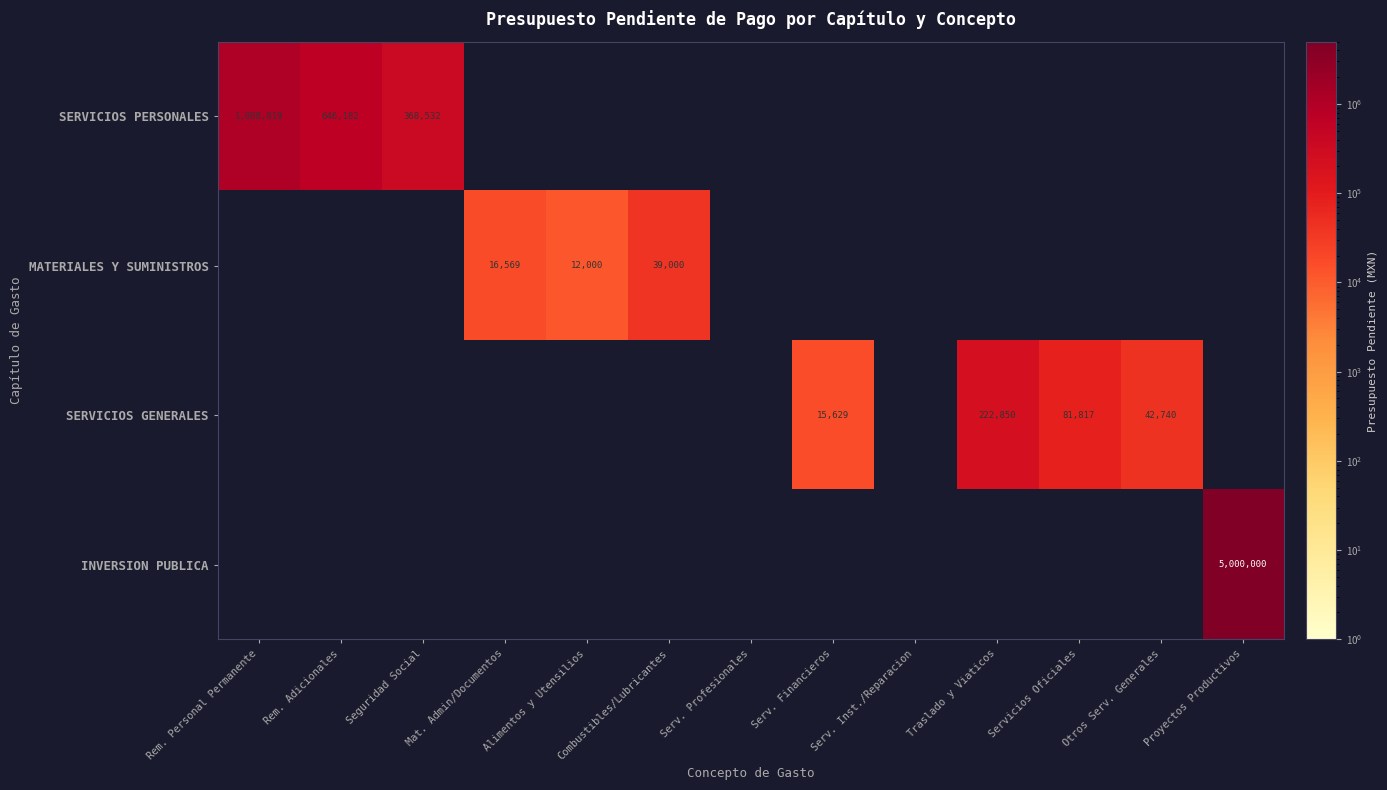

What is the total value across all series at Traslado y Viaticos?

222850.0